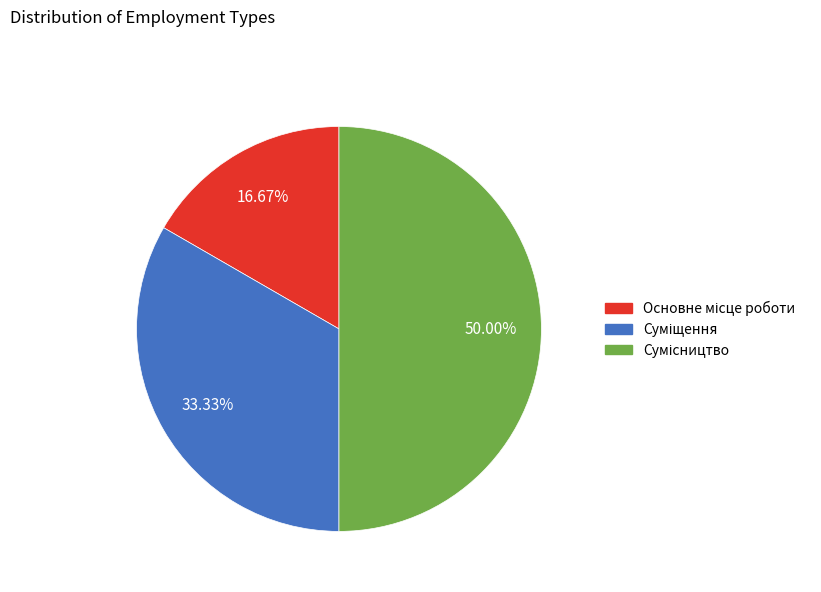

How many segments does this pie chart have?

3